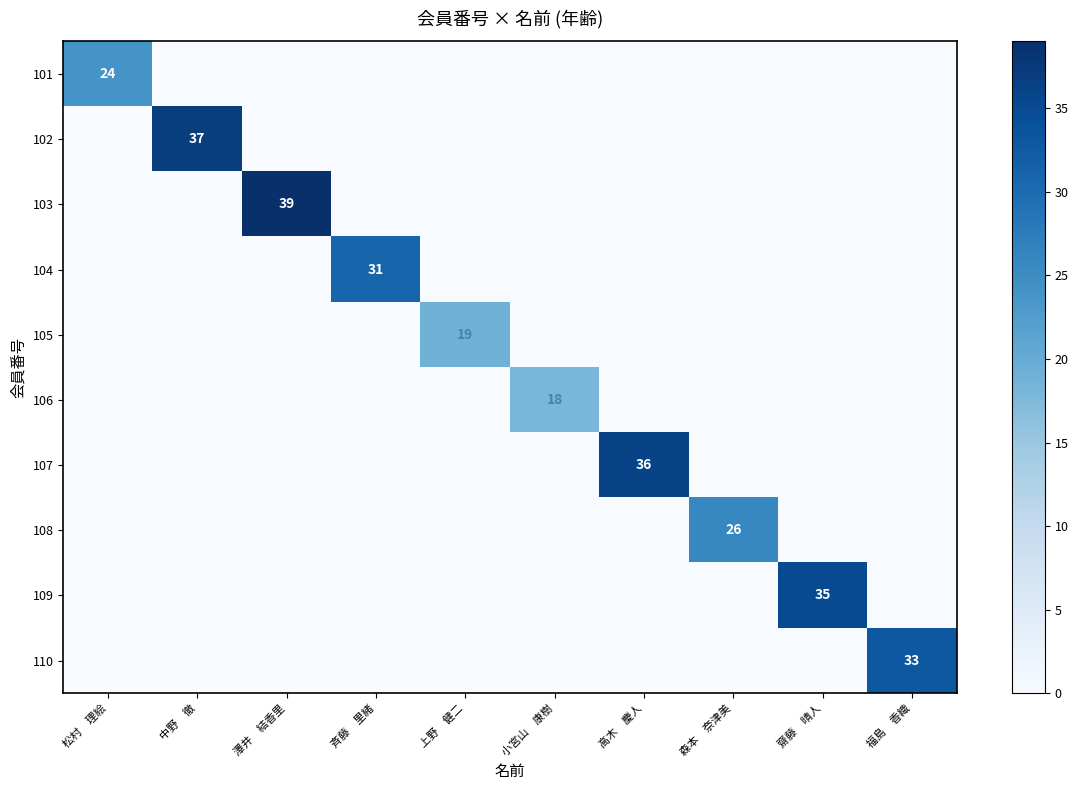

True or false: 108 has a value of 26 at 森本　奈津美.

True